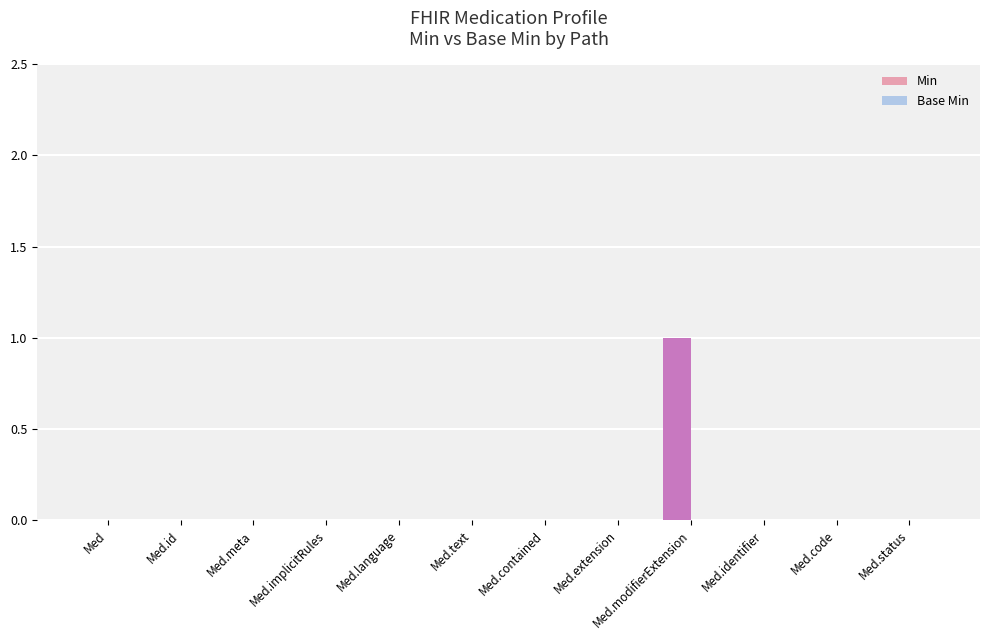

At which category does the chart reach its peak across all series?

Med.modifierExtension